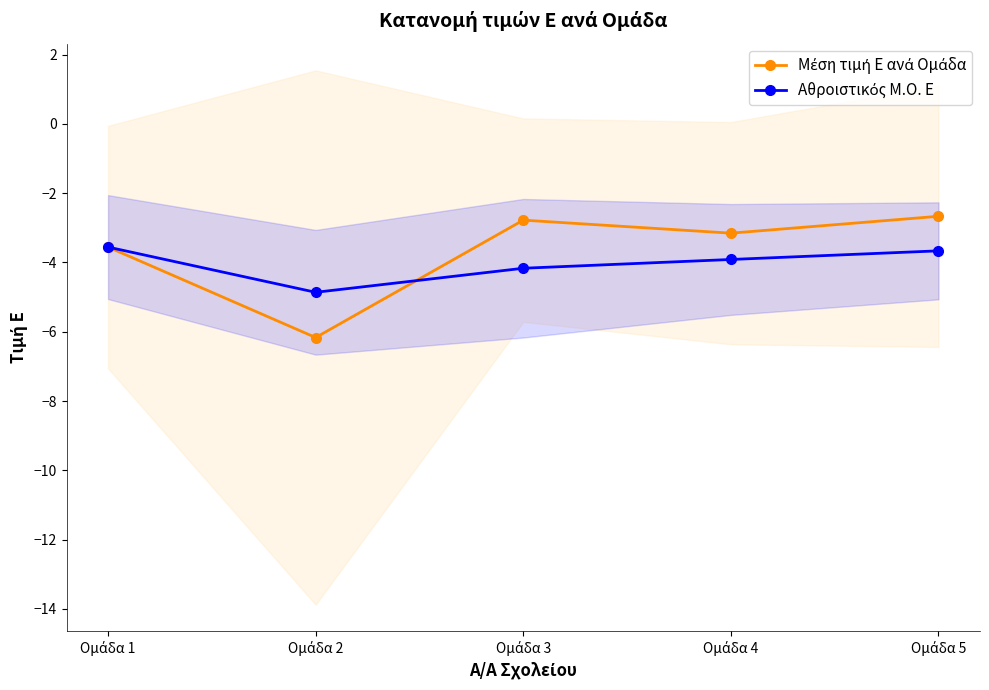

What is the difference between the maximum and minimum values in the Μέση τιμή Ε ανά Ομάδα series?

3.5